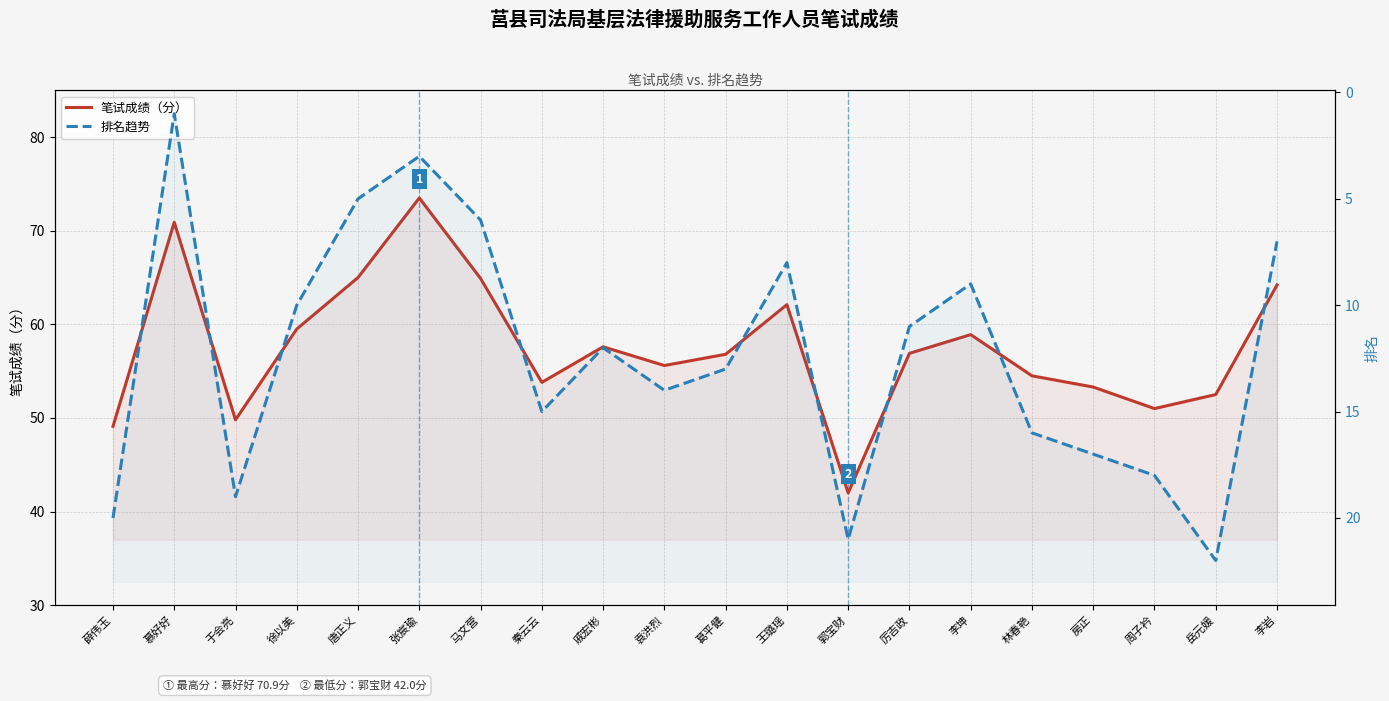

Where is 笔试成绩（分） nearest to the value 57?

厉吉政